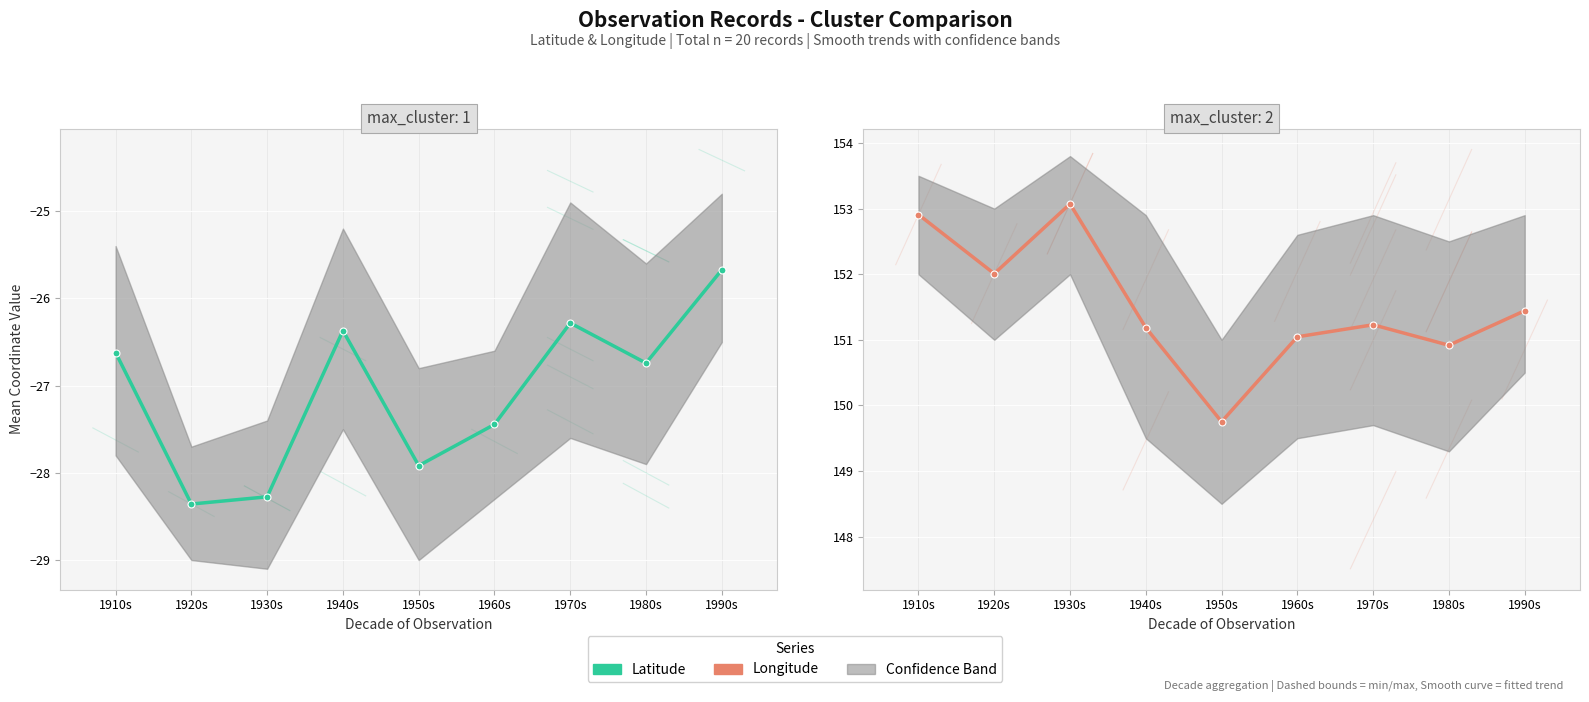

What is the label of the 7th point from the left?

1970s